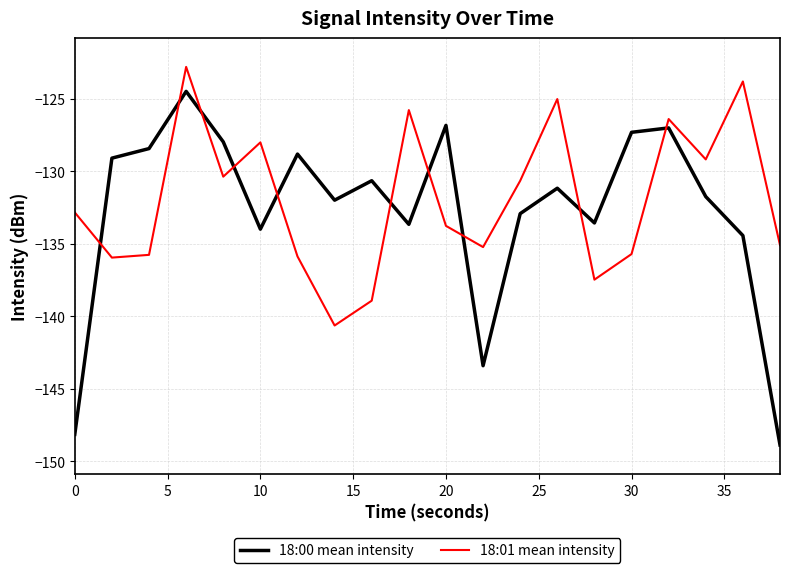

List the series in order of their overall mean, lowest first.

18:00 mean intensity, 18:01 mean intensity